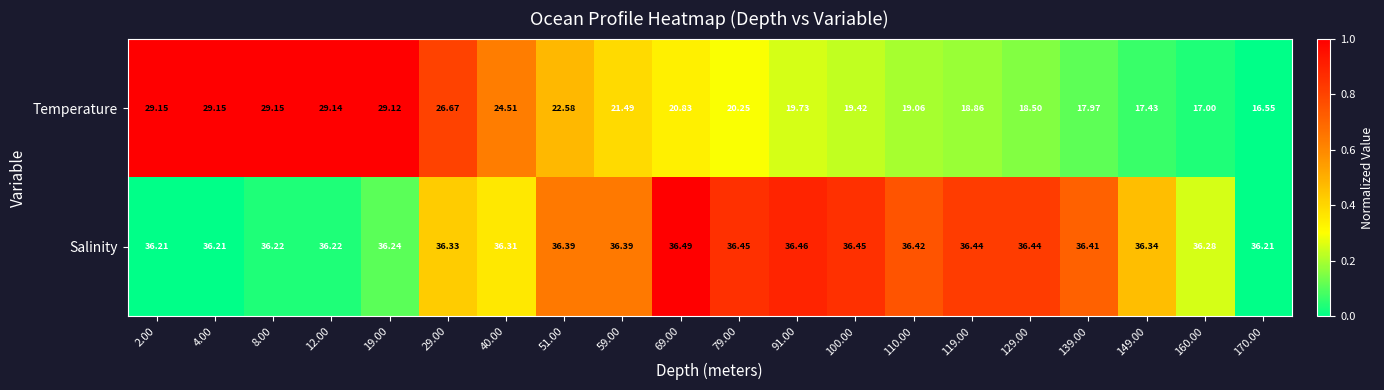

Which series changed the most between 29.00 and 149.00?

Temperature